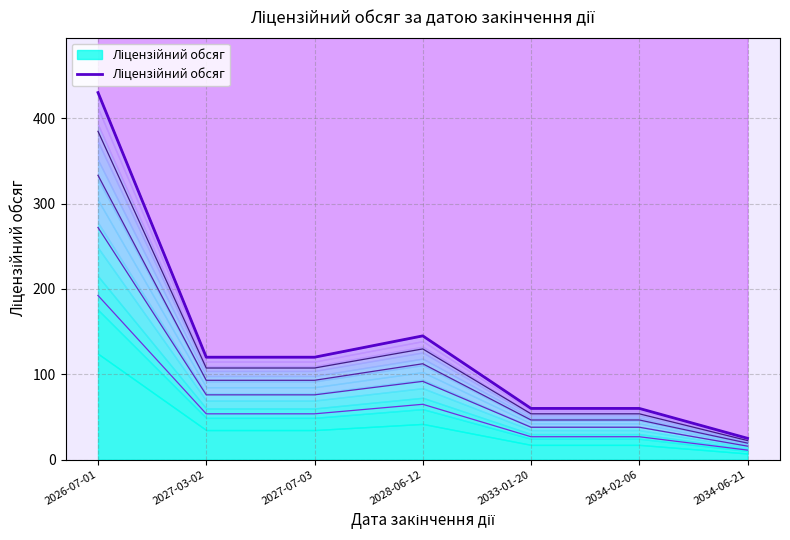

Does the chart display data point markers on the line(s)?

No